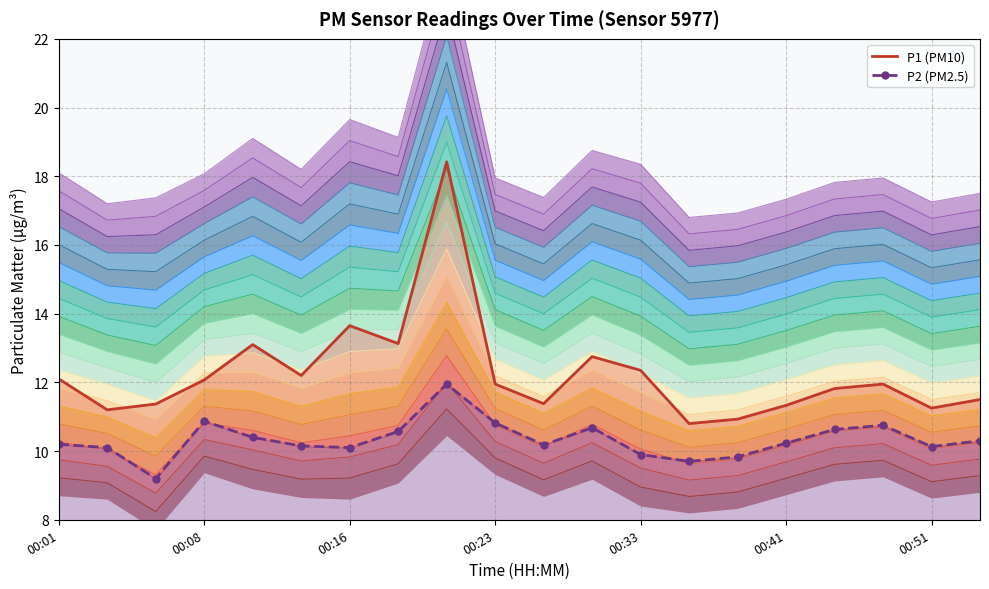

True or false: P2 line has a value of 10.7 at 11.

True